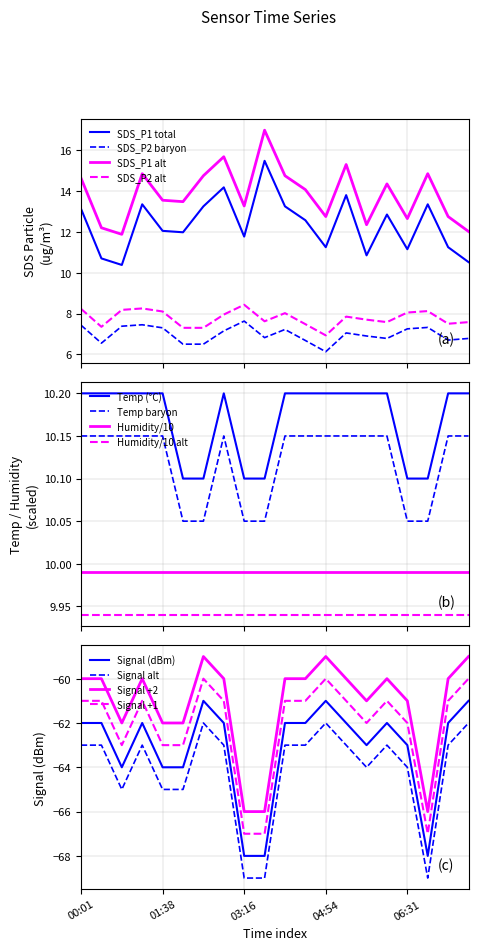

At which label does Signal reach its minimum?

03:16